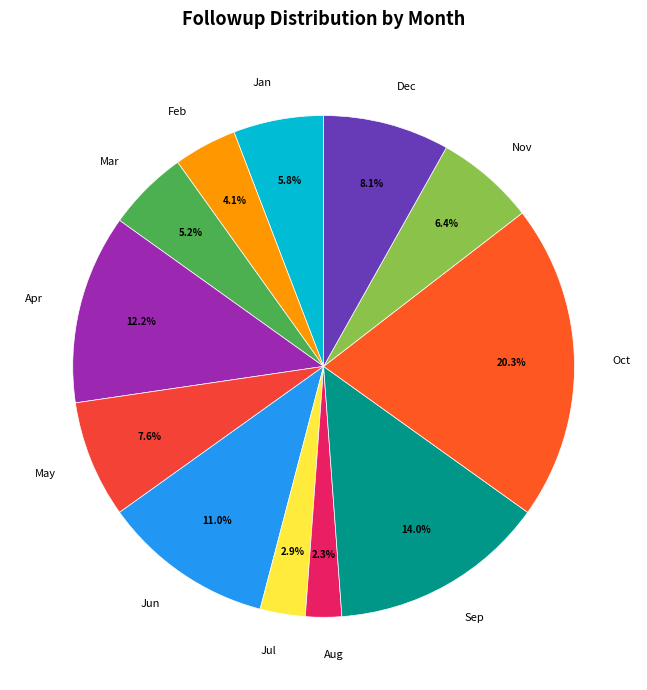

To the nearest percent, what is the difference between the largest and smallest slice percentages?

18%